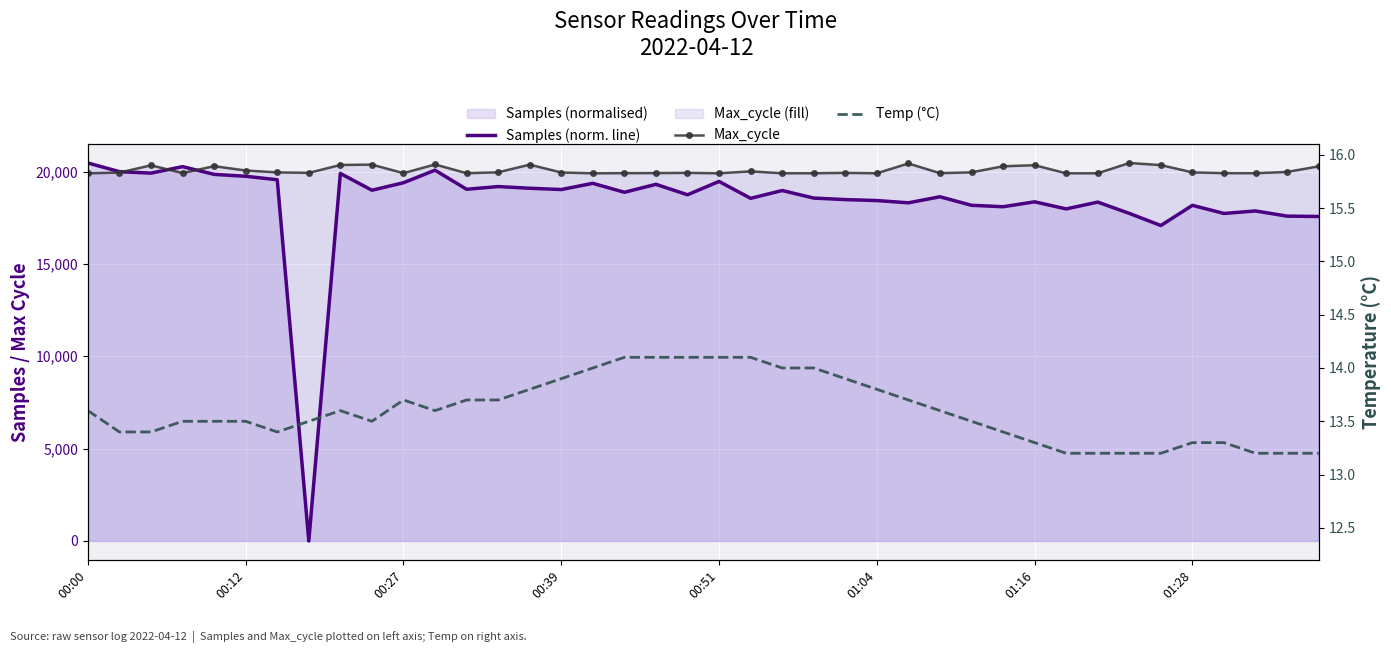

At 33, list the series in order from smallest to largest.

Temp (°C), Samples (norm. line), Max_cycle